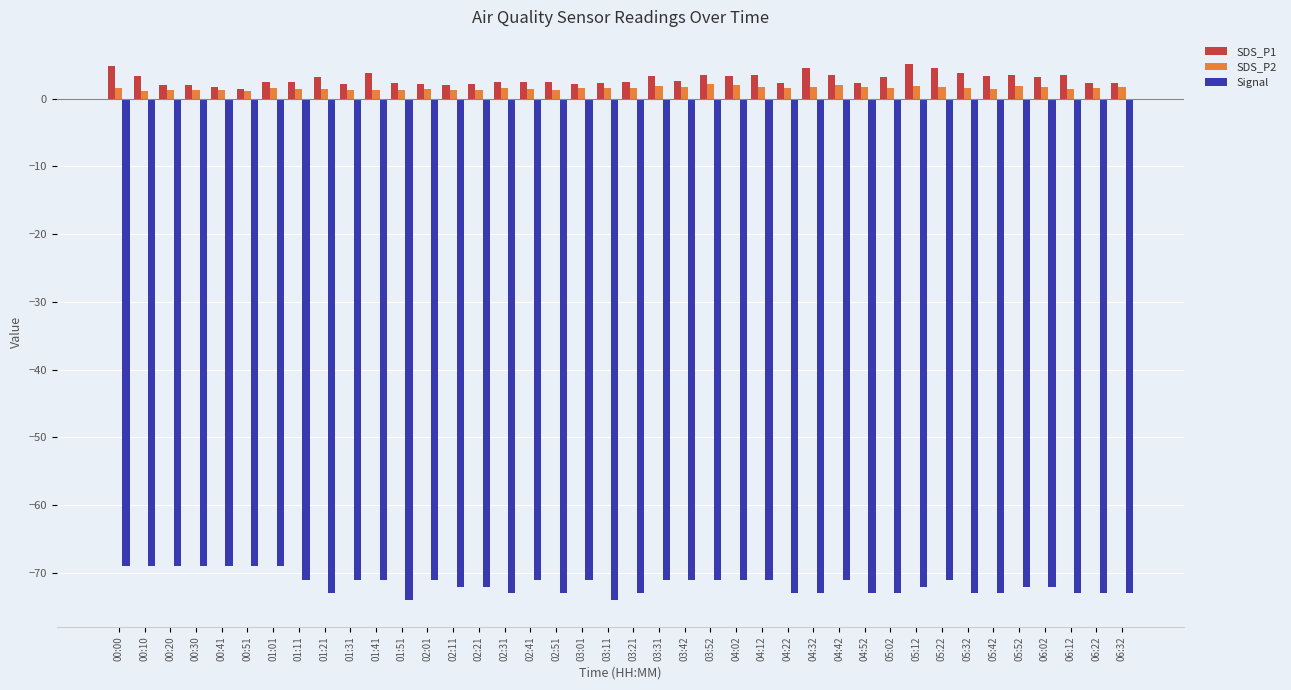

True or false: Signal has a value of -108.0 at 02:21.

False